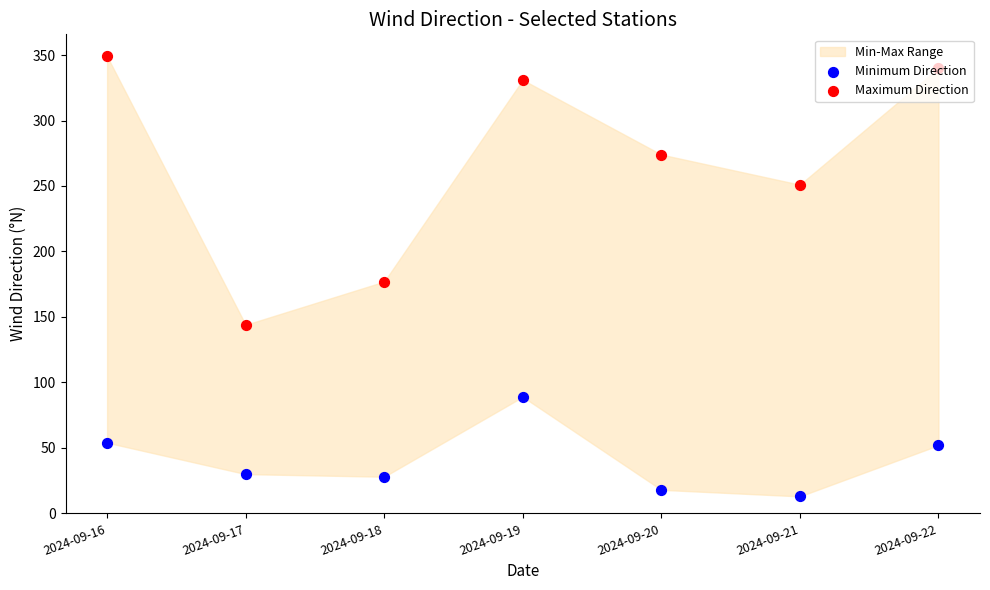

Which series reaches the minimum Y coordinate?

Minimum Direction